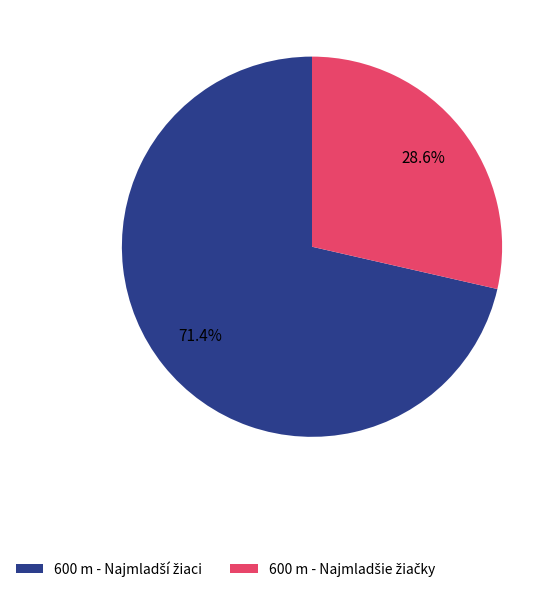

Does any single category account for the majority?

Yes